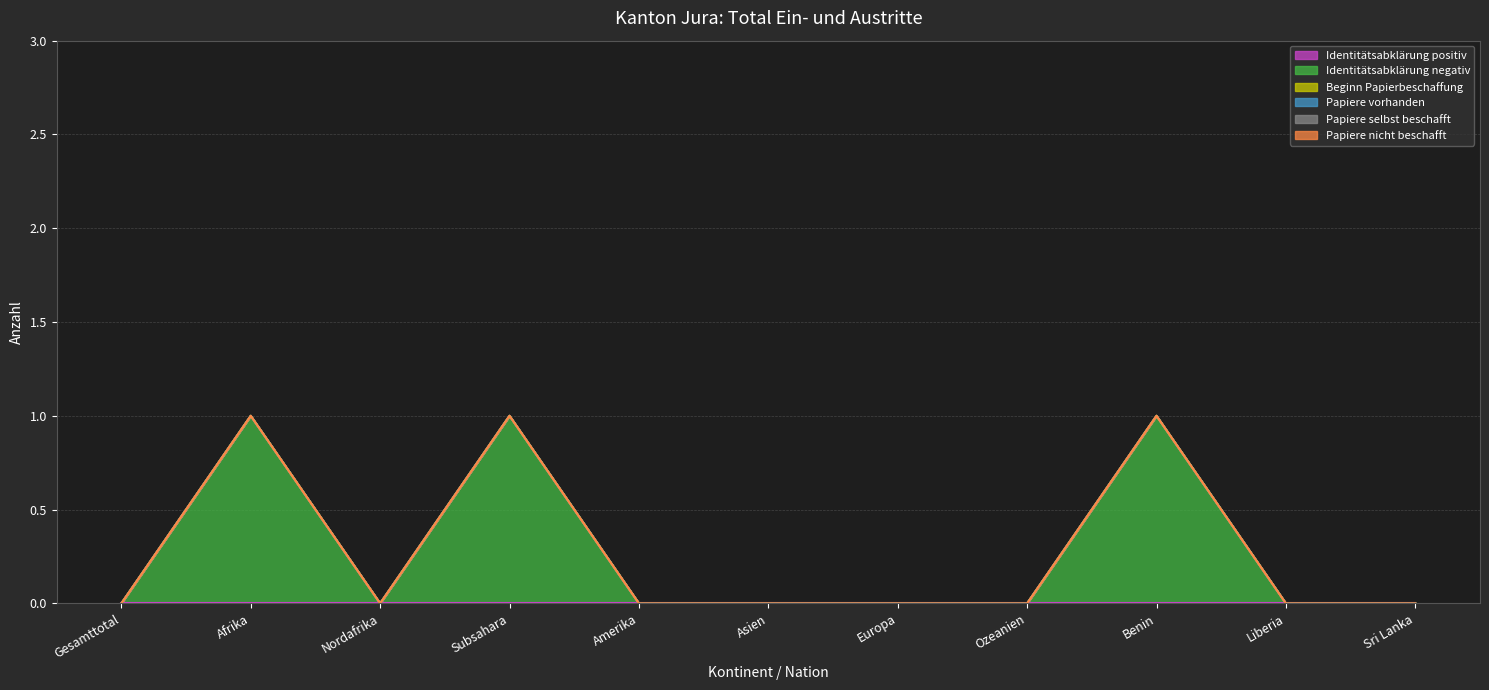

Does the chart display data point markers on the line(s)?

No